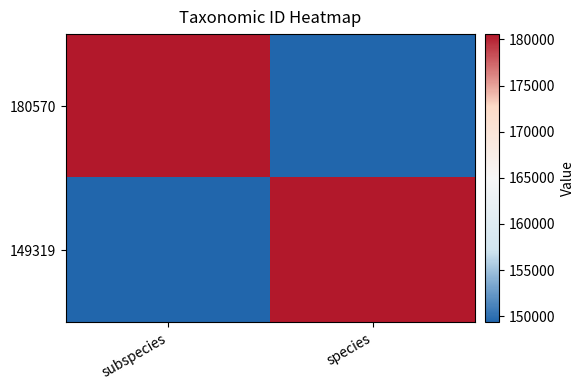

Reading left to right, what are all the values shown in this chart?

180570: subspecies=180570	species=149319
149319: subspecies=149319	species=180573